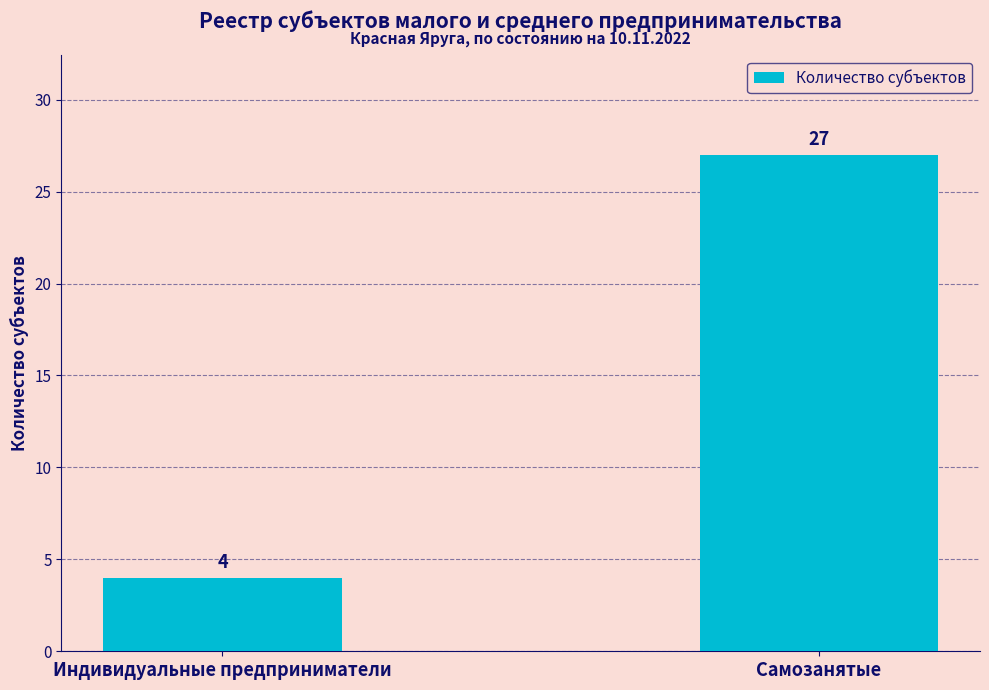

What is the change in value from Индивидуальные предприниматели to Самозанятые?

+23